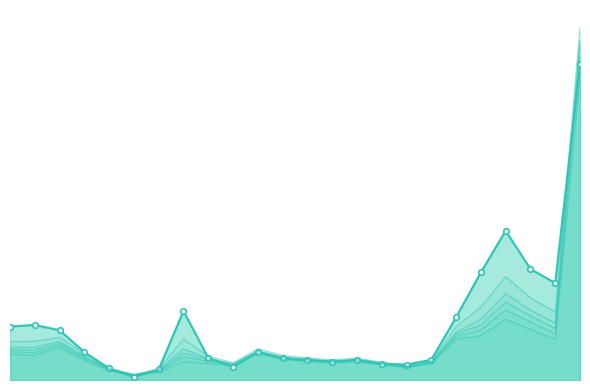

List the labels in order of col_7_line value, smallest first.

5, 6, 4, 16, 9, 15, 17, 13, 14, 8, 12, 11, 3, 7, 10, 1, 0, 2, 18, 22, 19, 21, 20, 23